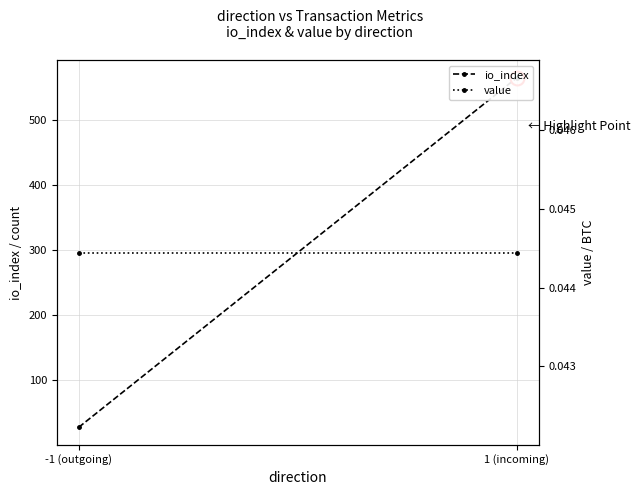

What position from the left is -1 (outgoing)?

1